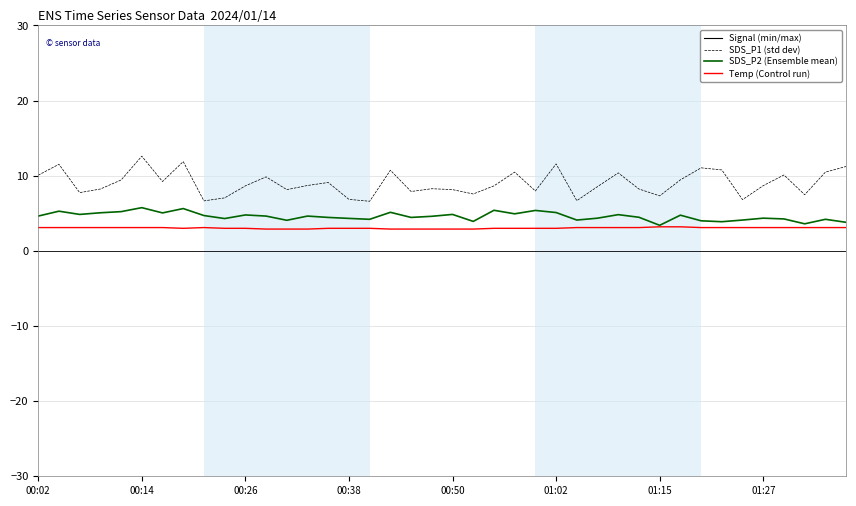

Reading left to right, extract all data points from this chart.

Signal (min/max): -69.0	-68.0	-69.0	-68.0	-69.0	-69.0	-69.0	-69.0	-69.0	-69.0	-69.0	-69.0	-68.0	-69.0	-69.0	-68.0	-69.0	-68.0	-68.0	-69.0	-68.0	-68.0	-68.0	-69.0	-69.0	-69.0	-69.0	-69.0	-68.0	-69.0	-69.0	-69.0	-69.0	-68.0	-69.0	-69.0	-62.0	-63.0	-64.0	-63.0
SDS_P1 (std dev): 10.1	11.5	7.8	8.2	9.4	12.6	9.2	11.9	6.7	7.0	8.7	9.8	8.2	8.7	9.1	6.8	6.6	10.7	7.9	8.3	8.2	7.6	8.7	10.5	8.0	11.6	6.7	8.6	10.4	8.2	7.3	9.4	11.1	10.8	6.8	8.7	10.1	7.5	10.5	11.2
SDS_P2 (Ensemble mean): 4.6	5.3	4.8	5.1	5.2	5.8	5.0	5.6	4.7	4.3	4.8	4.6	4.1	4.6	4.5	4.3	4.2	5.1	4.5	4.6	4.8	3.9	5.4	4.9	5.4	5.1	4.1	4.3	4.8	4.5	3.4	4.8	4.0	3.9	4.1	4.3	4.2	3.6	4.2	3.8
Temp (Control run): 3.1	3.1	3.1	3.1	3.1	3.1	3.1	3.0	3.1	3.0	3.0	2.9	2.9	2.9	3.0	3.0	3.0	2.9	2.9	2.9	2.9	2.9	3.0	3.0	3.0	3.0	3.1	3.1	3.1	3.1	3.2	3.2	3.1	3.1	3.1	3.1	3.1	3.1	3.1	3.1